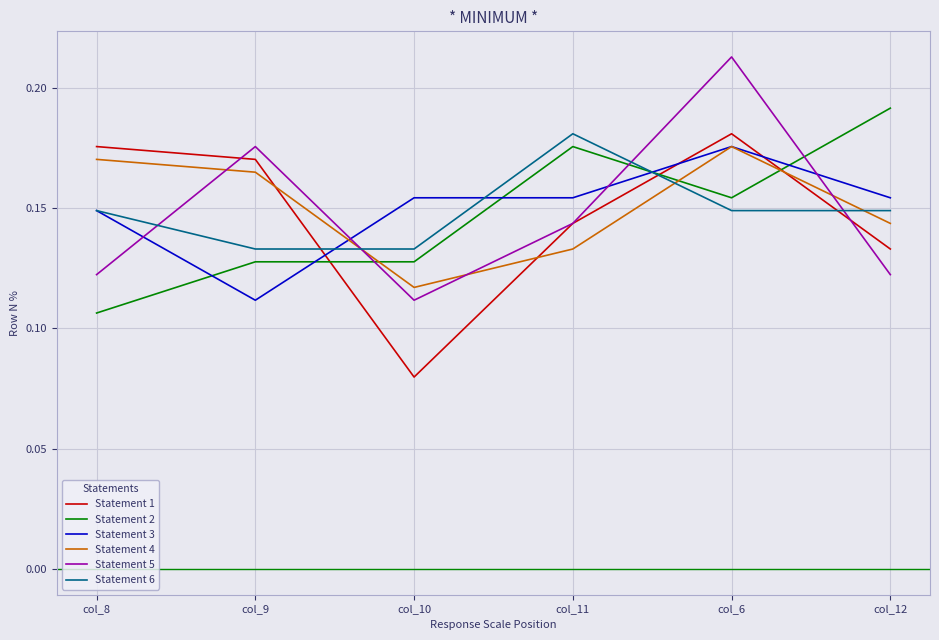

What are all the series names shown in the legend?

Statement 1, Statement 2, Statement 3, Statement 4, Statement 5, Statement 6